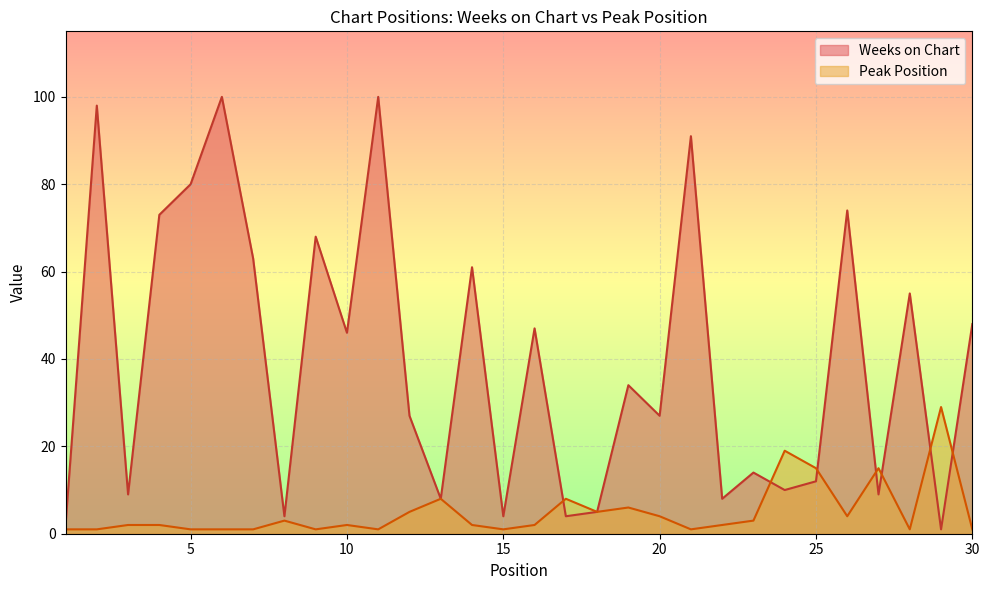

What is the approximate value of Weeks on Chart at 15?

4